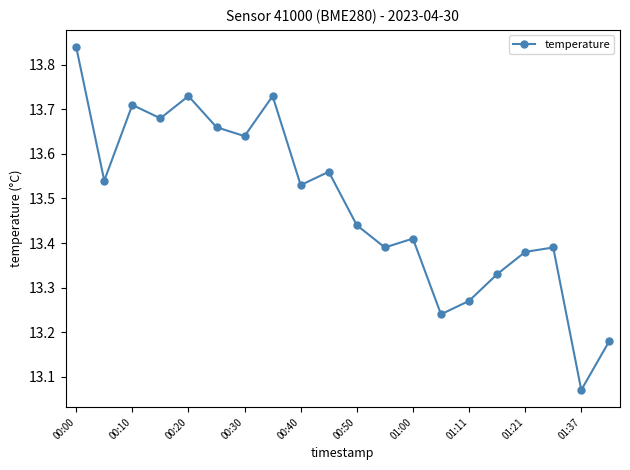

How many points are higher than both their immediate neighbors (excluding endpoints)?

6